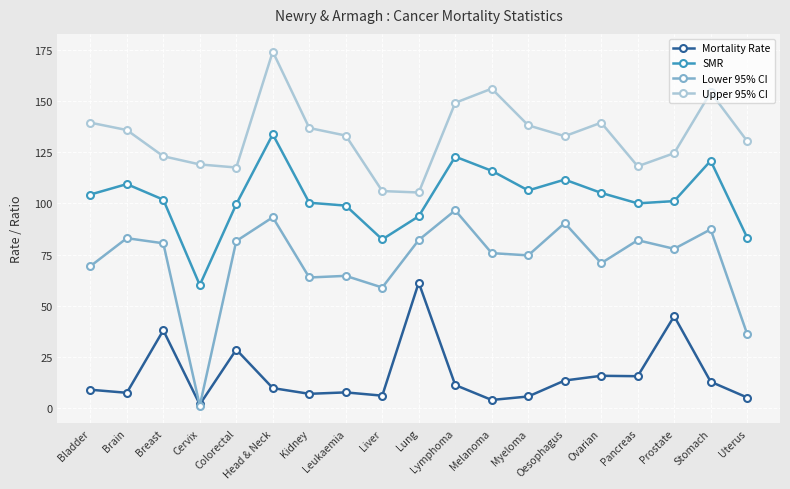

How many values in the Lower 95% CI series are below 77?

9